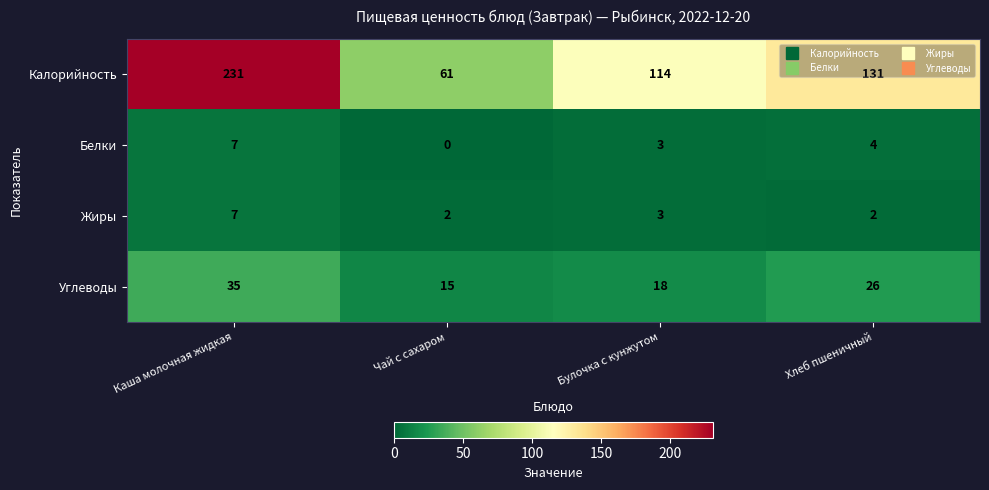

Which series has the widest spread of values?

Калорийность